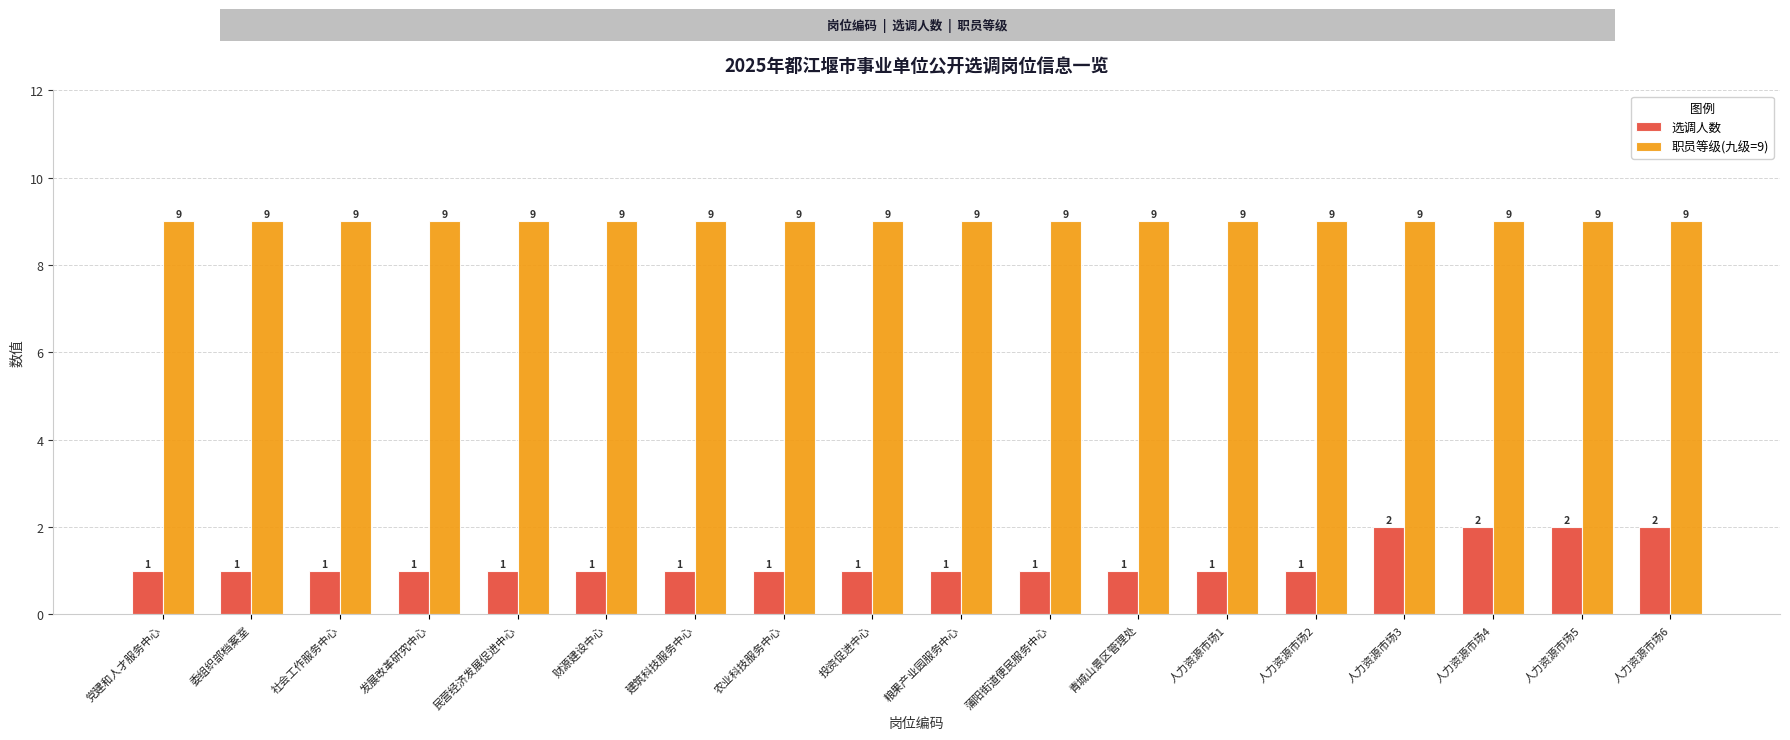

What are all the series names shown in the legend?

选调人数, 职员等级(九级=9)